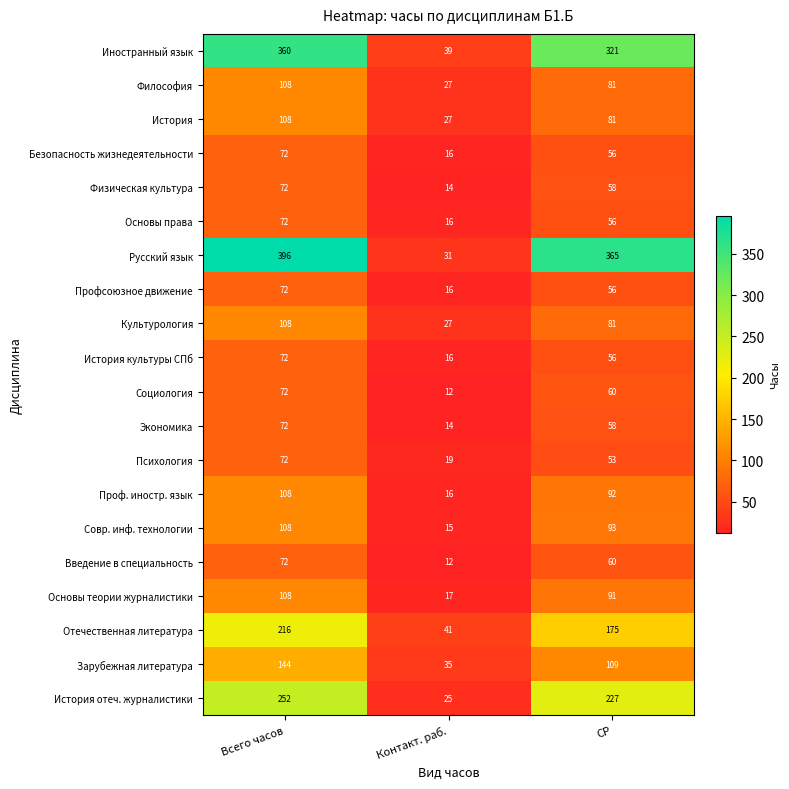

How many data points in Проф. иностр. язык are less than 92?

1